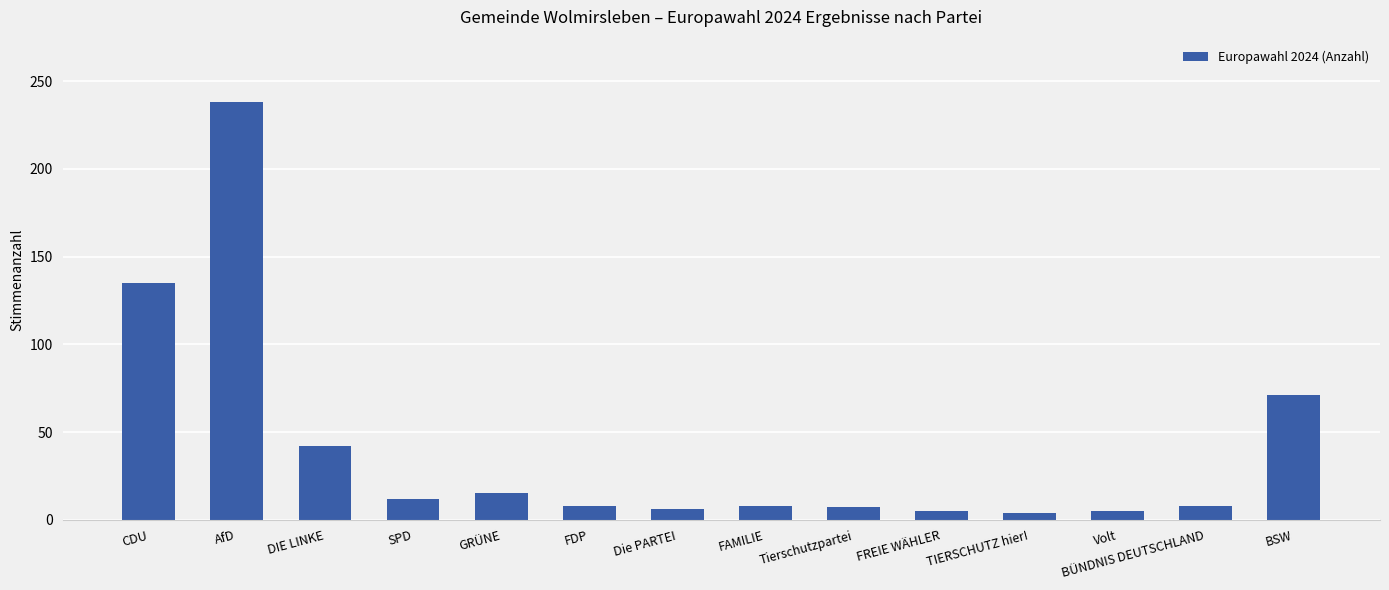

What is the sum of the values at TIERSCHUTZ hier! and GRÜNE?

19